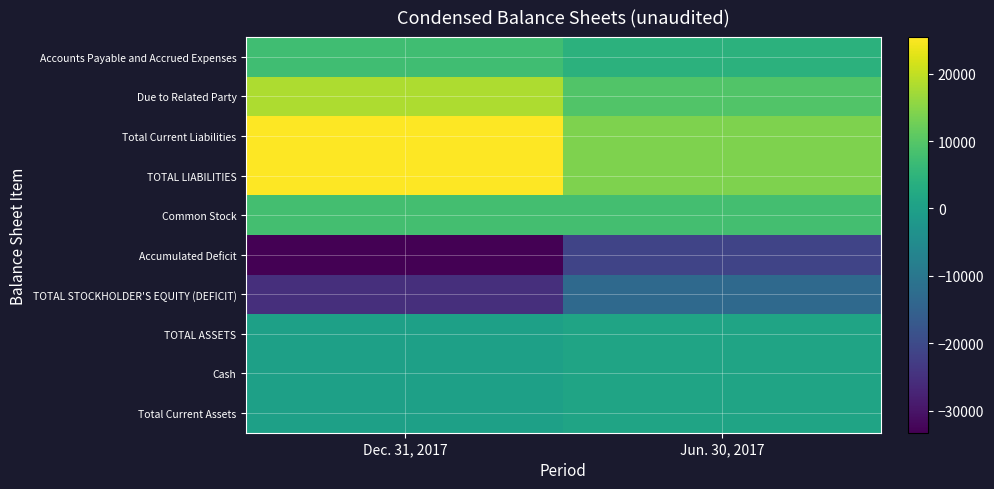

Between Jun. 30, 2017 and Dec. 31, 2017, which is larger?

Dec. 31, 2017